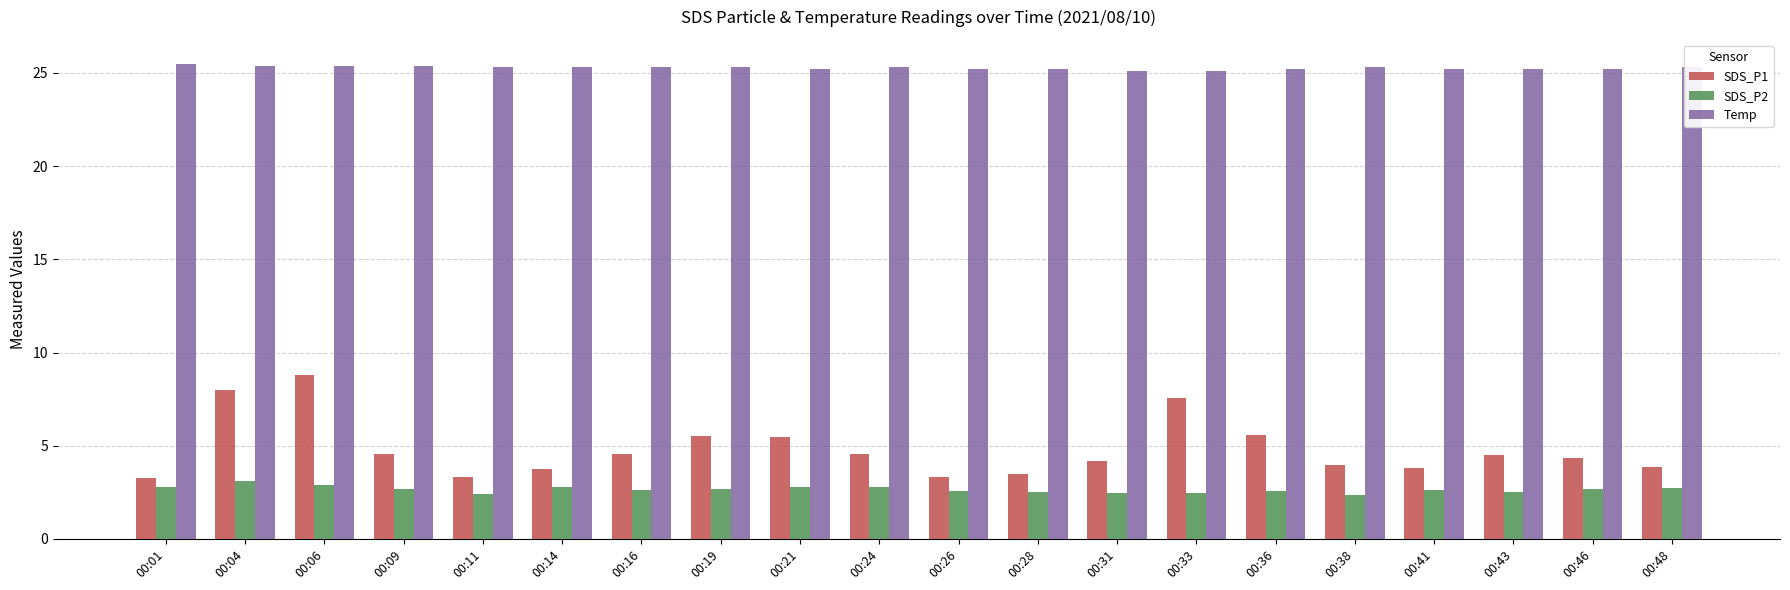

Which series has the largest range (max minus min)?

SDS_P1